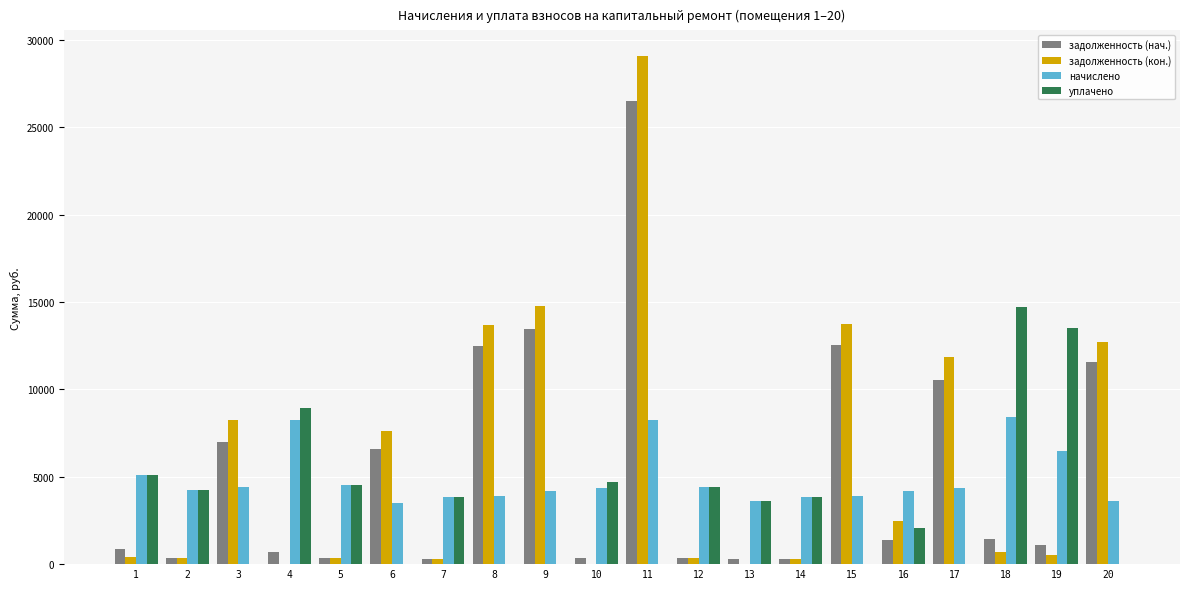

Between 4 and 12, which series saw the biggest shift?

уплачено